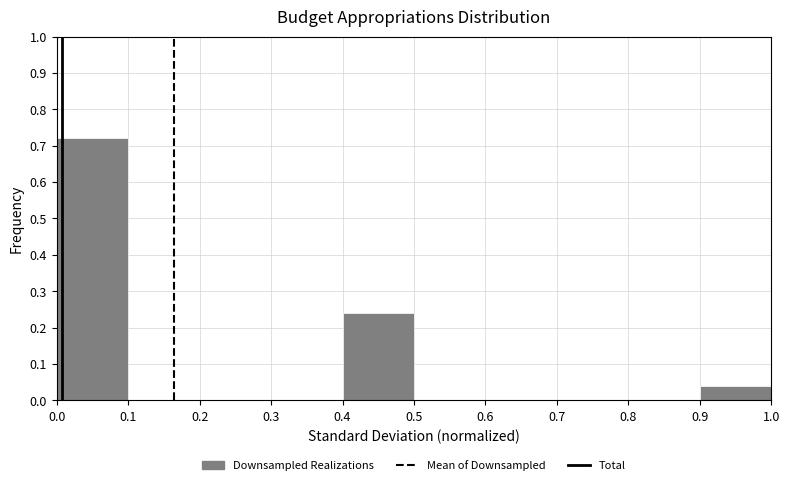

How tall is the bar that spans 0.9 to 1.0 on the x-axis? The values are not printed on the chart, so give them approximately, as read against the axis.

0.04